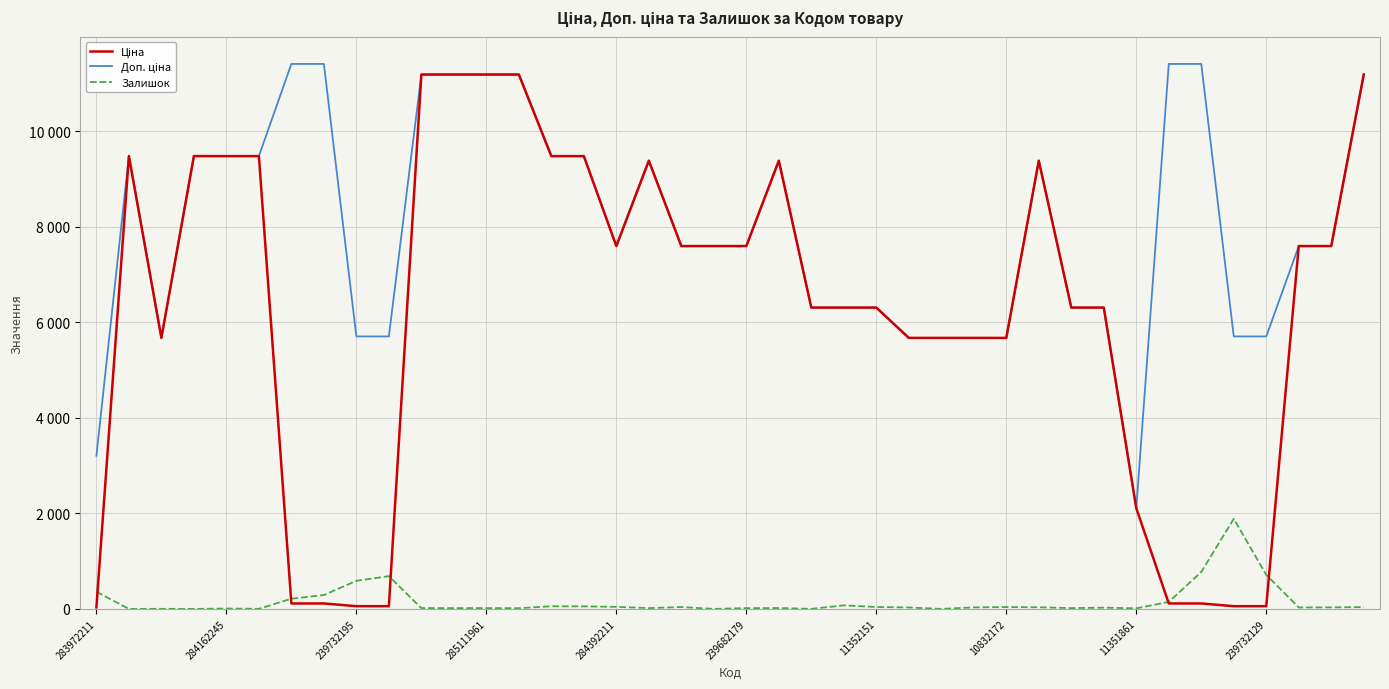

Reading left to right, list all the values displayed in this chart.

Ціна: 32.0	9480.1	5673.8	9480.1	9480.1	9480.1	114.1	114.1	57.0	57.0	11188.2	11188.2	11188.2	11188.2	9480.1	9480.1	7596.5	9384.0	7596.5	7596.5	7596.5	9384.0	6308.8	6308.8	6308.8	5673.8	5673.8	5673.8	5673.8	9384.0	6308.8	6308.8	2108.4	114.1	114.1	57.0	57.0	7596.5	7596.5	11188.2
Доп. ціна: 3205.0	9480.1	5673.8	9480.1	9480.1	9480.1	11410.0	11410.0	5705.0	5705.0	11188.2	11188.2	11188.2	11188.2	9480.1	9480.1	7596.5	9384.0	7596.5	7596.5	7596.5	9384.0	6308.8	6308.8	6308.8	5673.8	5673.8	5673.8	5673.8	9384.0	6308.8	6308.8	2108.0	11410.0	11410.0	5705.0	5705.0	7596.5	7596.5	11188.2
Залишок: 360.0	0.0	2.0	0.0	8.0	2.0	214.0	290.0	588.0	686.0	17.0	17.0	17.0	15.0	56.0	53.0	43.0	17.0	39.0	0.0	16.0	18.0	1.0	74.0	40.0	30.0	0.0	32.0	39.0	34.0	17.0	26.0	12.0	146.0	773.0	1887.0	713.0	30.0	32.0	38.0